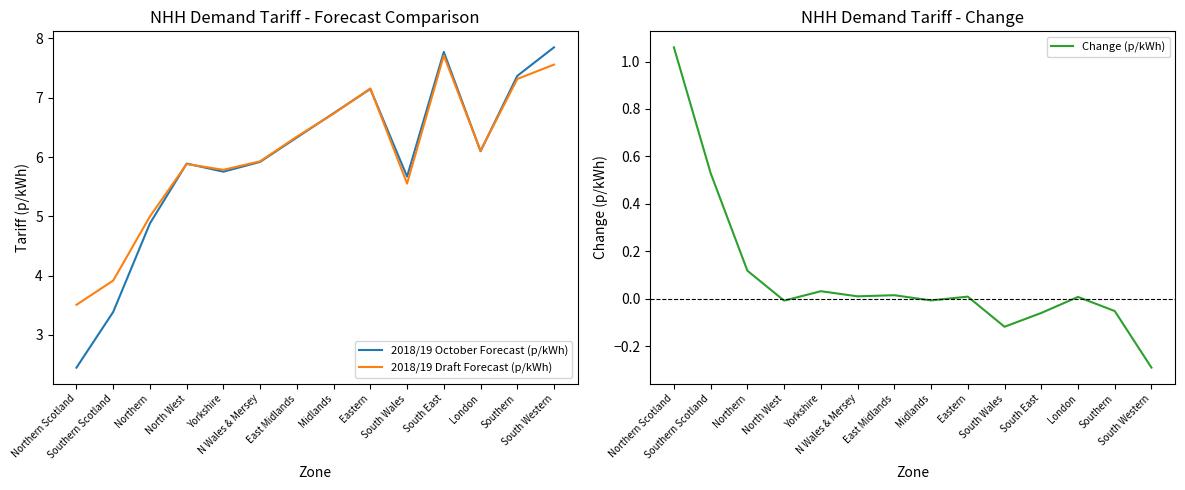

Which category has the highest value across all series?

South Western